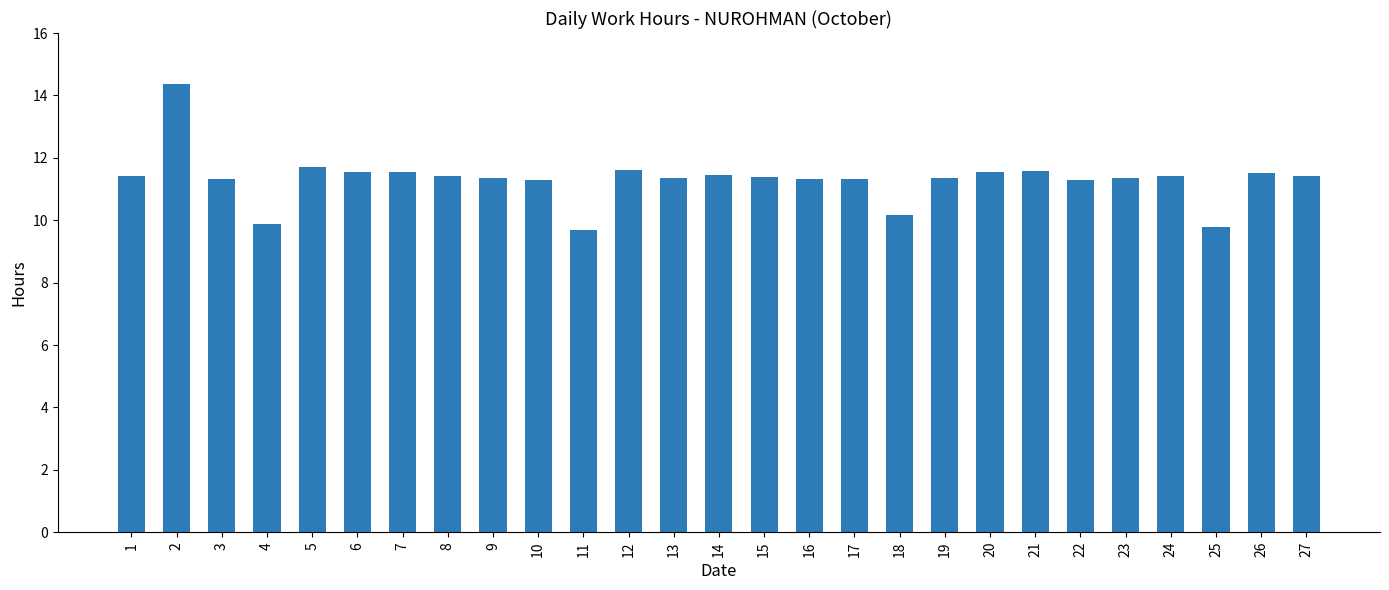

What is the smallest value displayed?

9.7